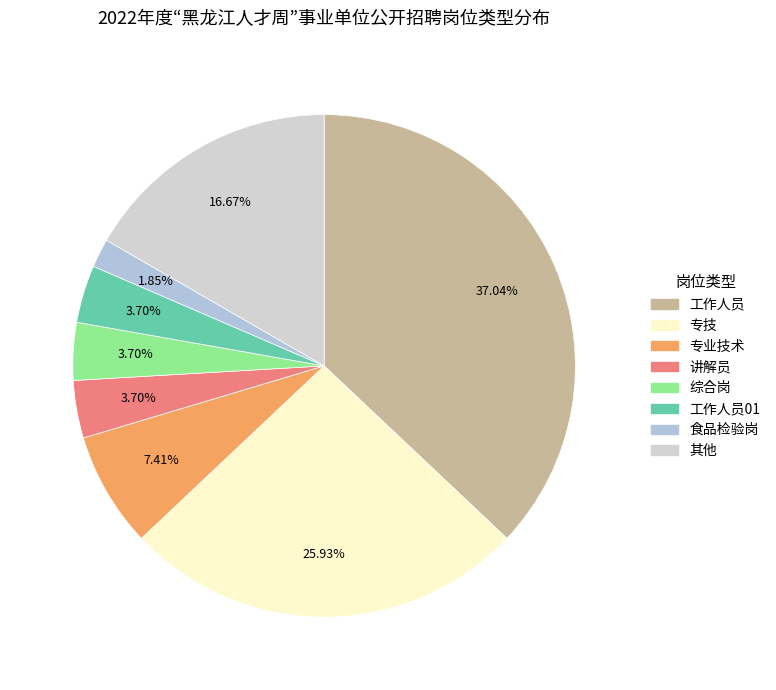

Is there any slice that represents more than half of the pie?

No